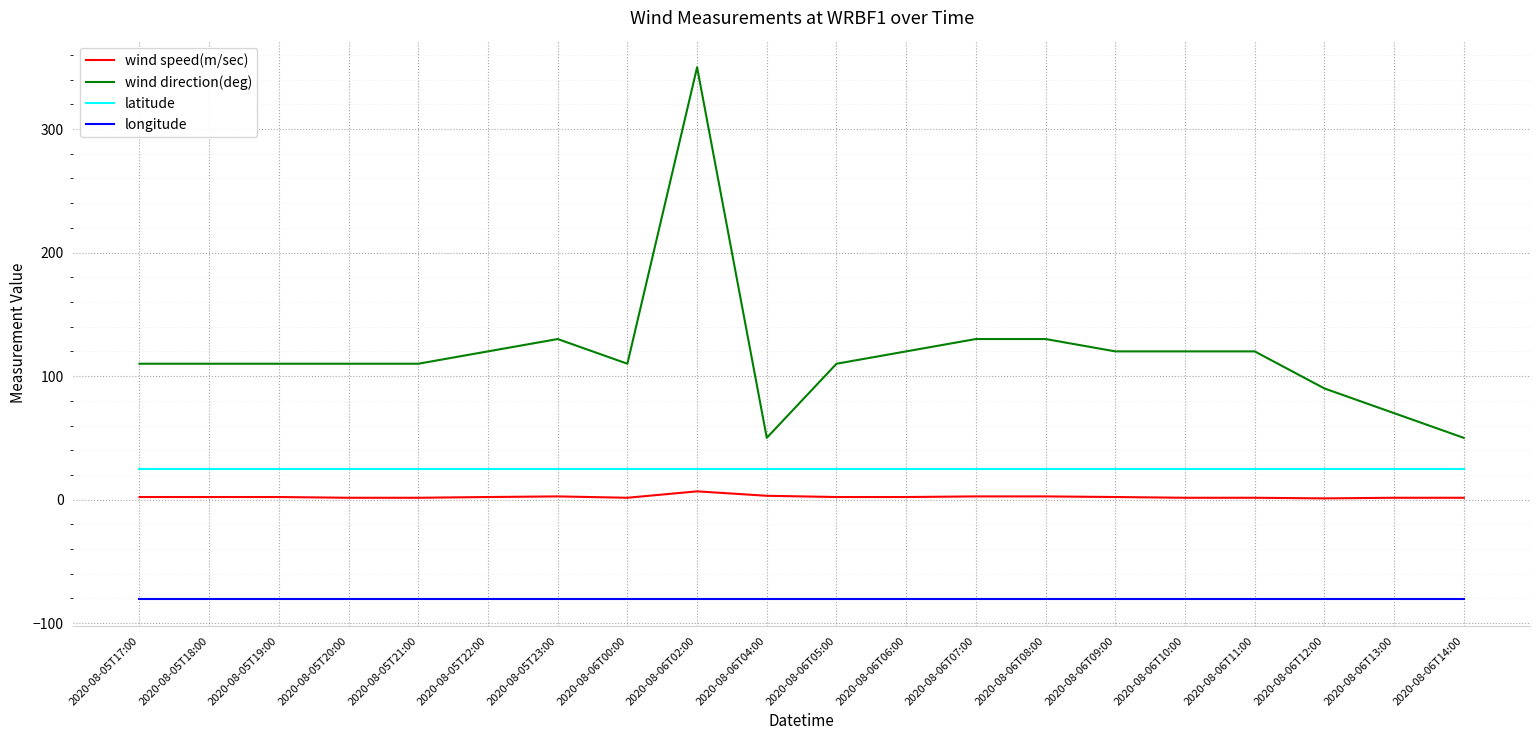

True or false: latitude has a value of 9.8 at 2020-08-06T12:00.

False